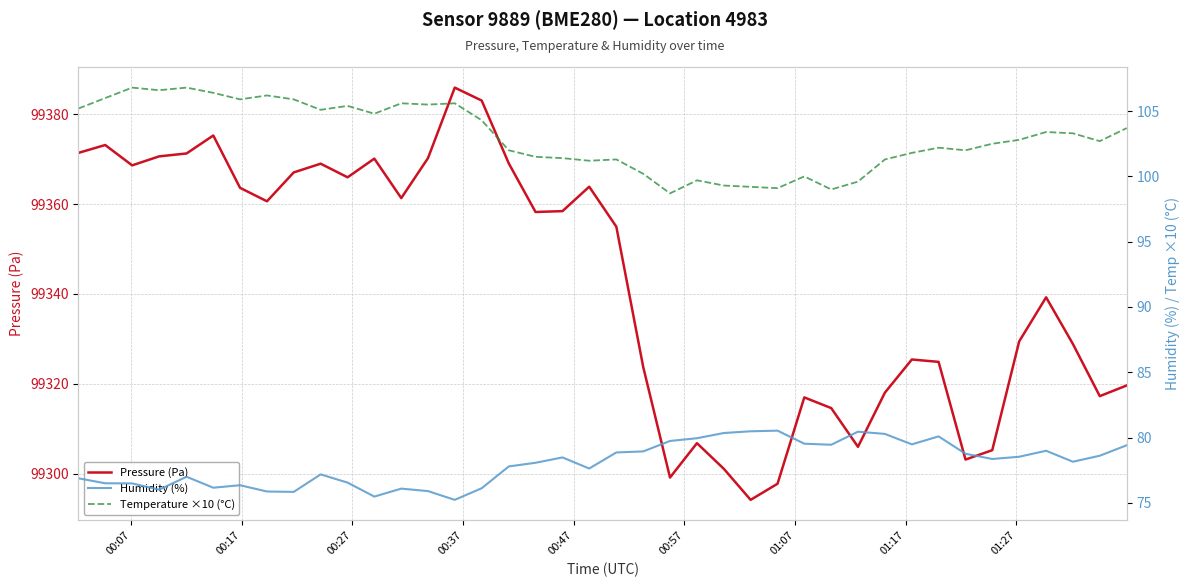

In Temperature ×10 (°C), how many points are lower than both neighbors (excluding endpoints)?

11